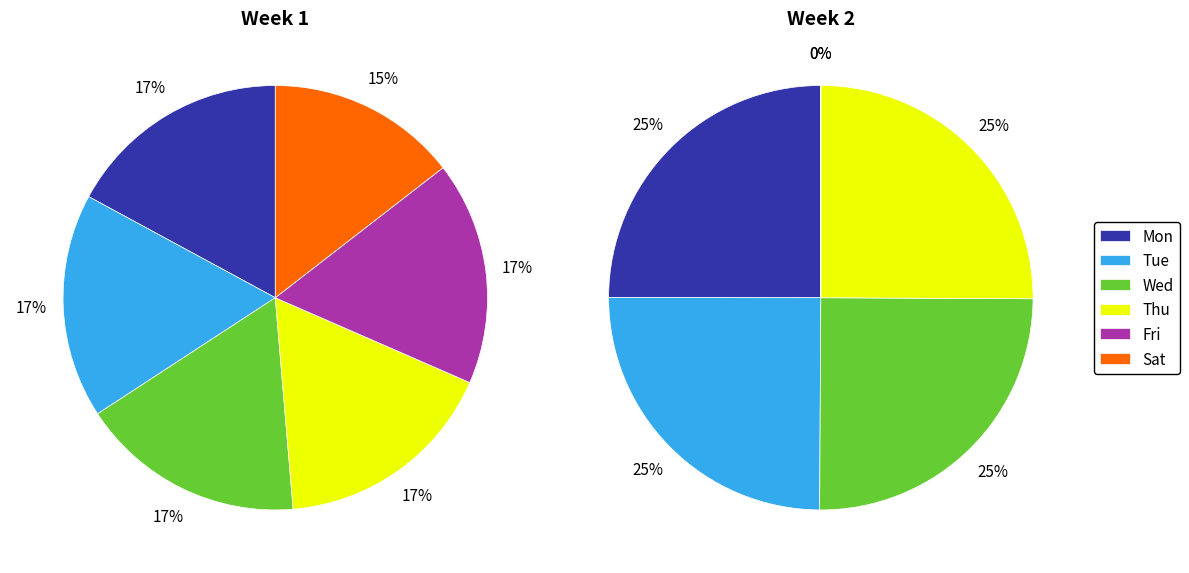

Is there a majority slice in this chart?

No